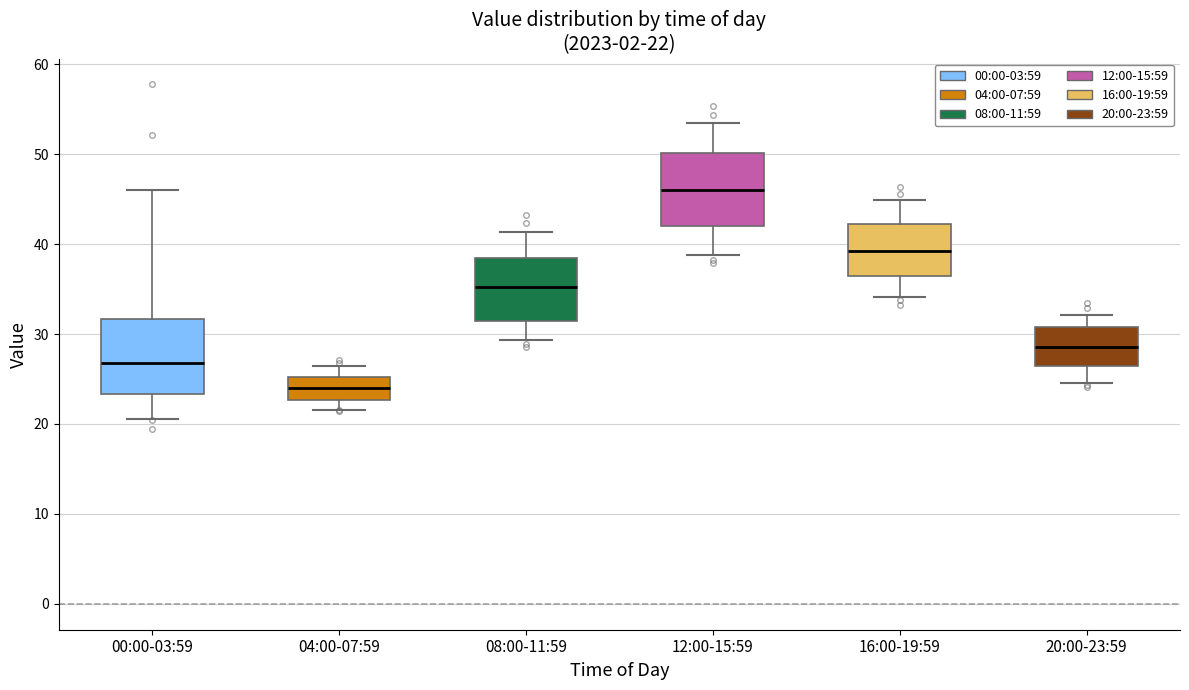

Which box has the highest median line?

12:00-15:59